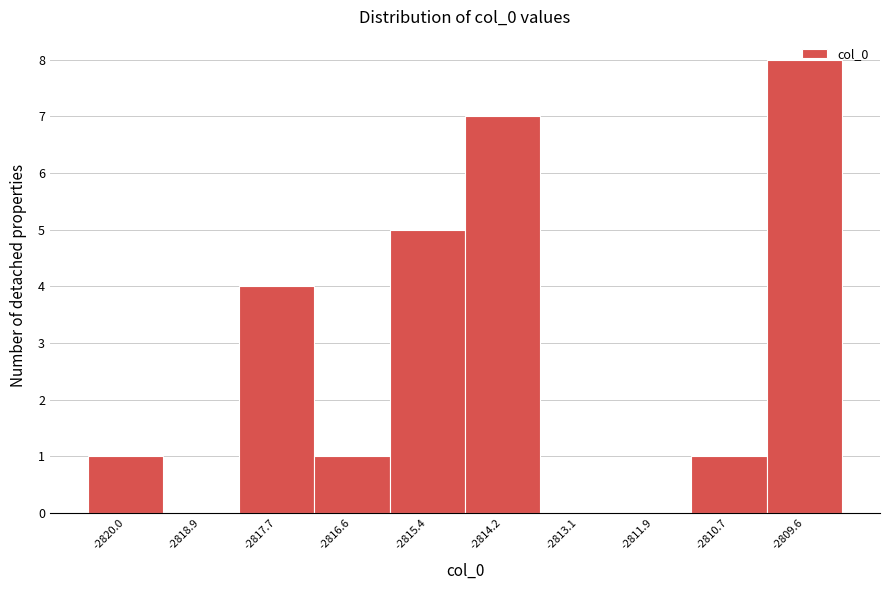

Over which range of the x-axis is the bar tallest?

-2810.2 to -2809.0